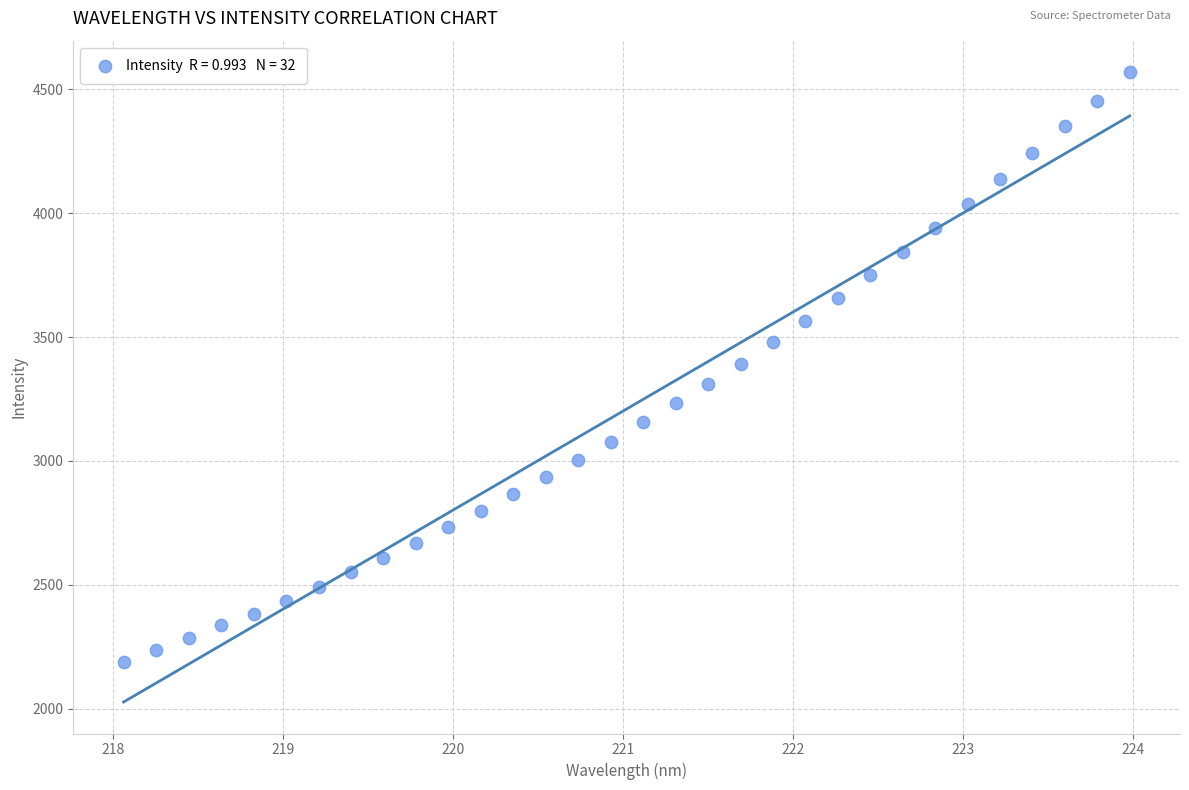

What is the range of Y values (max minus min)?

2381.7